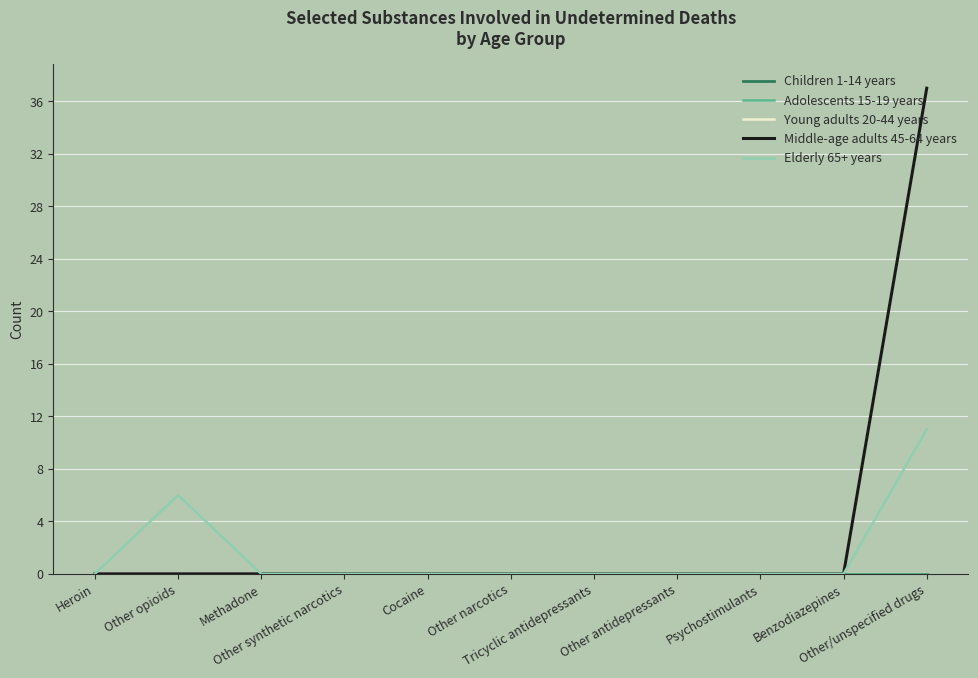

True or false: Middle-age adults 45-64 years and Elderly 65+ years intersect in this chart.

False